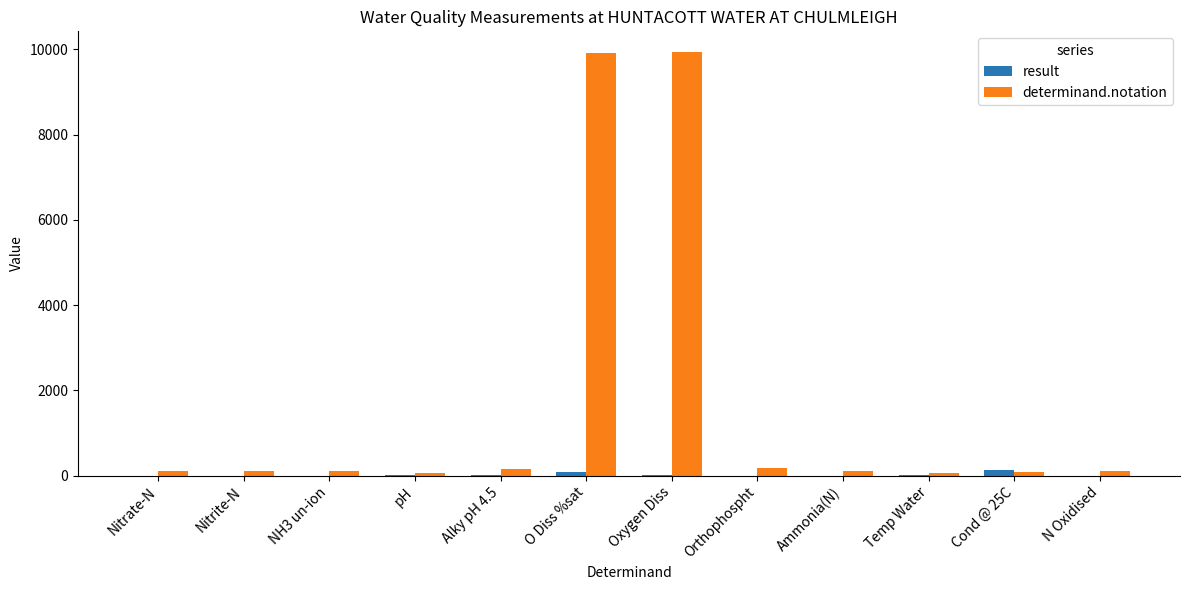

Which series changed the most between NH3 un-ion and O Diss %sat?

determinand.notation